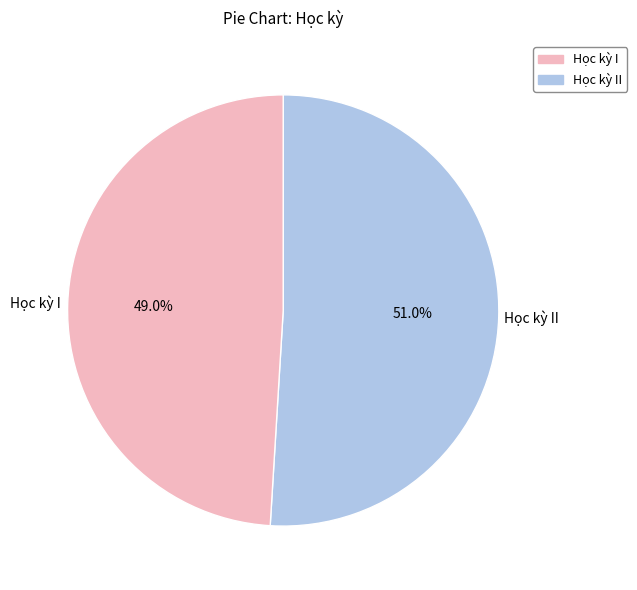

Count the number of slices in the pie.

2